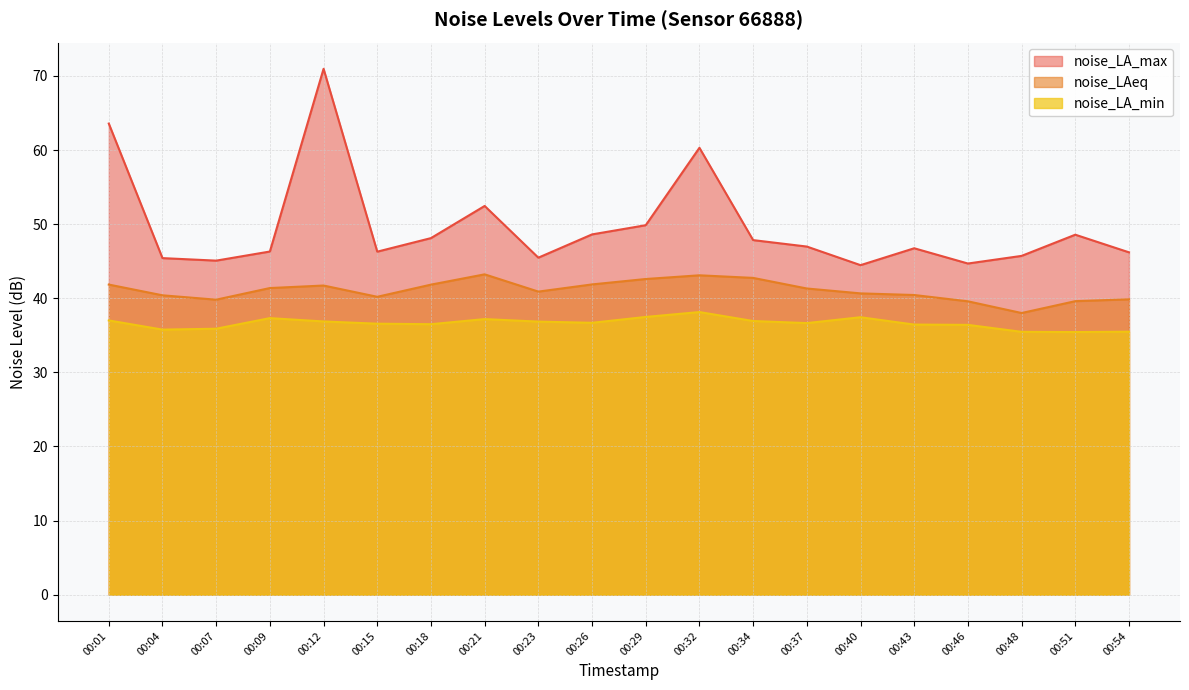

Which label corresponds to the smallest value in the chart?

00:51